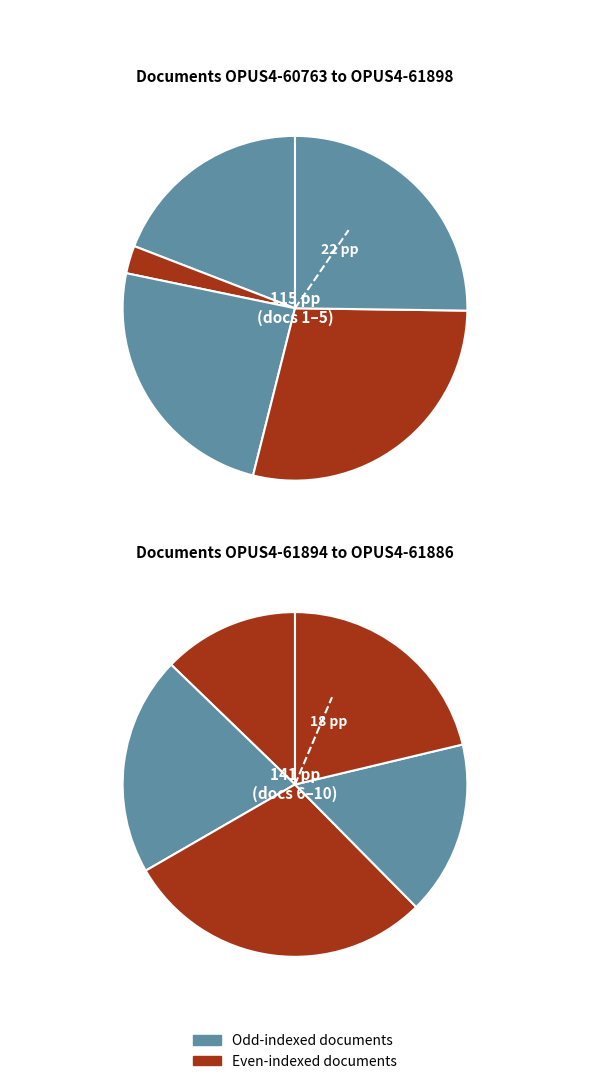

How many slices are in this pie chart?

10